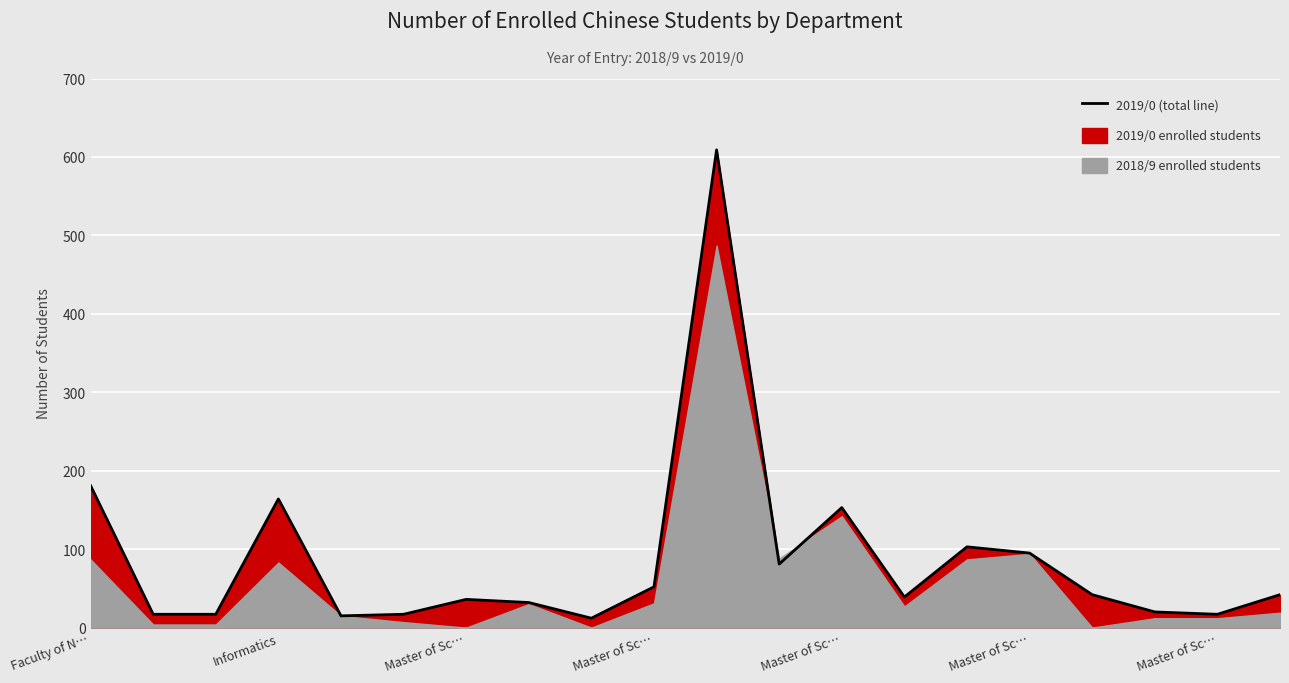

Where does the data first go above 42?

Faculty of N…